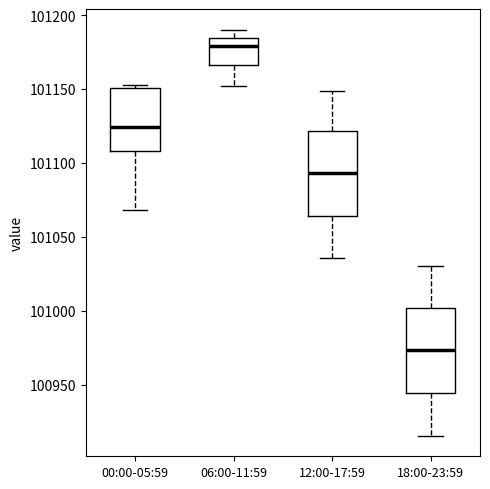

Which box has the highest median line?

06:00-11:59